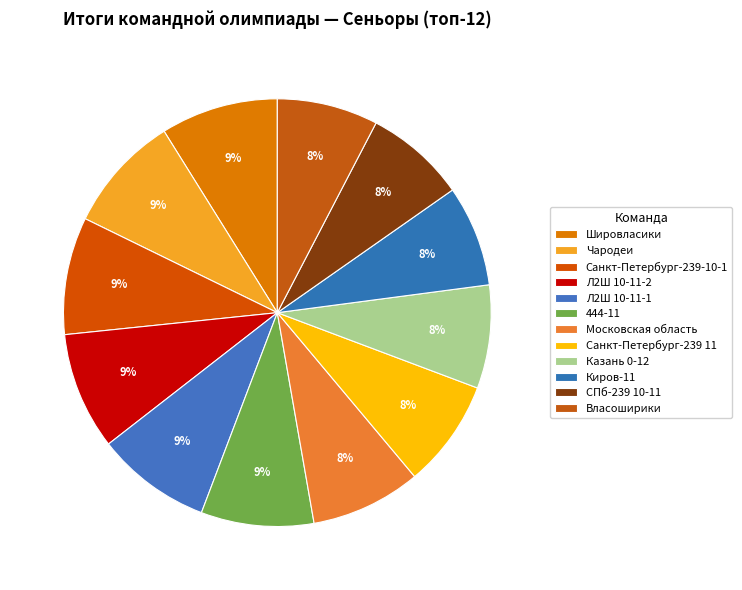

How many segments does this pie chart have?

12